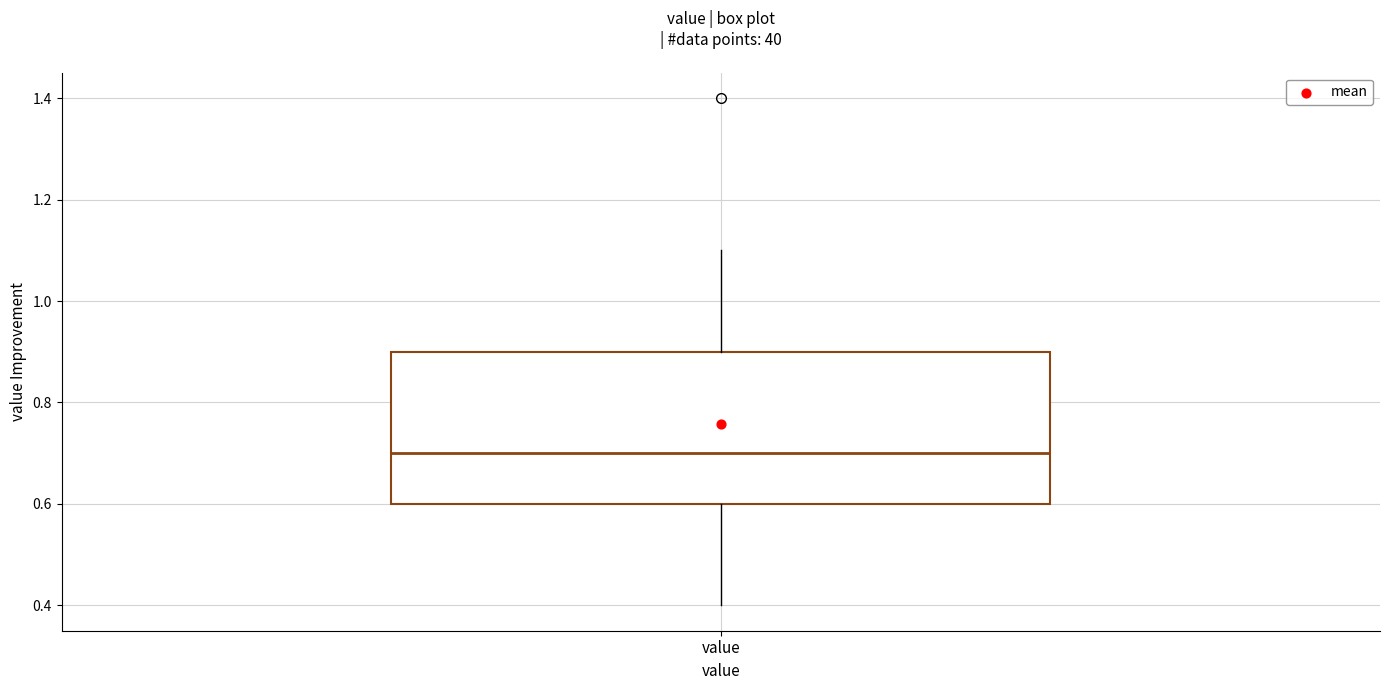

Transcribe this box plot: give where the median line is, the range the box spans, and where the two whiskers end, as read against the y-axis. The values are not printed on the chart, so give them approximately, as read against the axis.

median 0.7, box 0.6 to 0.9, whiskers 0.4 to 1.1